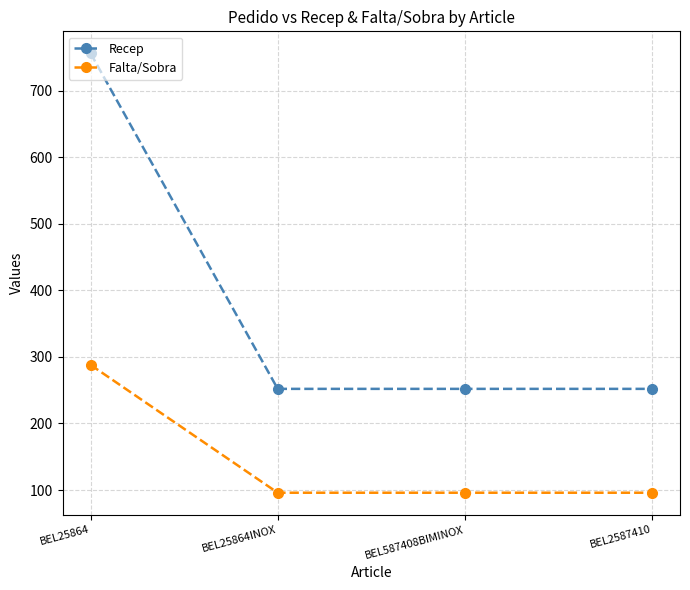

True or false: Falta/Sobra and Recep cross at least once.

False